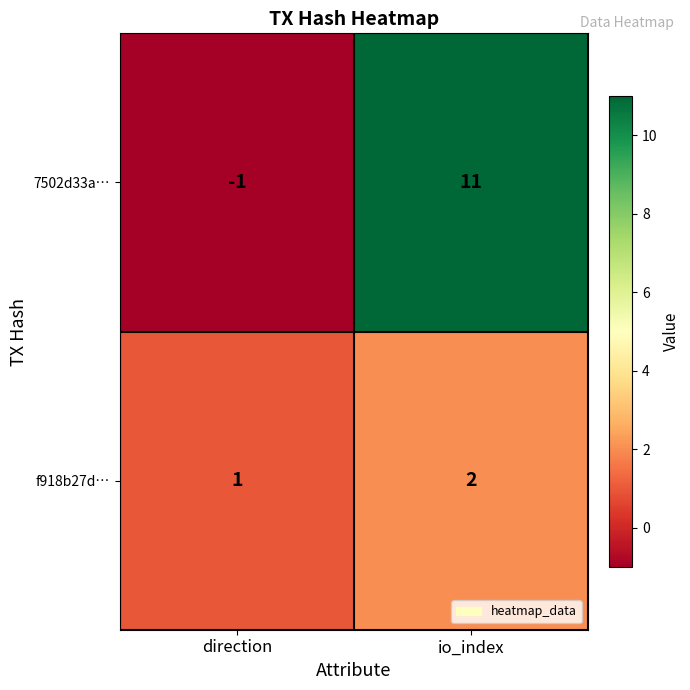

Rank the series at io_index from highest to lowest value.

7502d33a…, f918b27d…